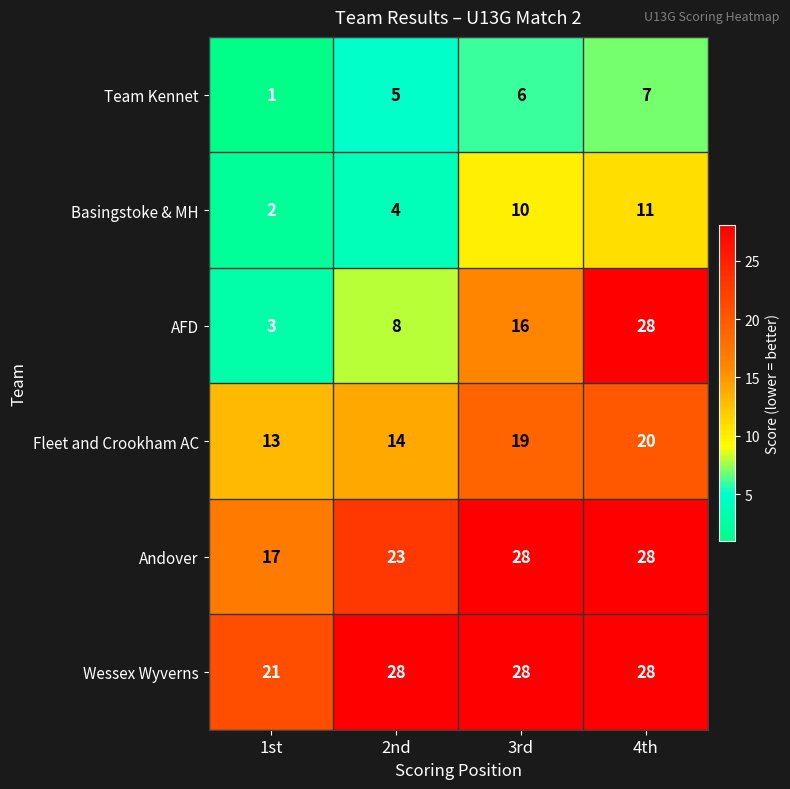

The value of Fleet and Crookham AC at 1st is 4. True or false?

False